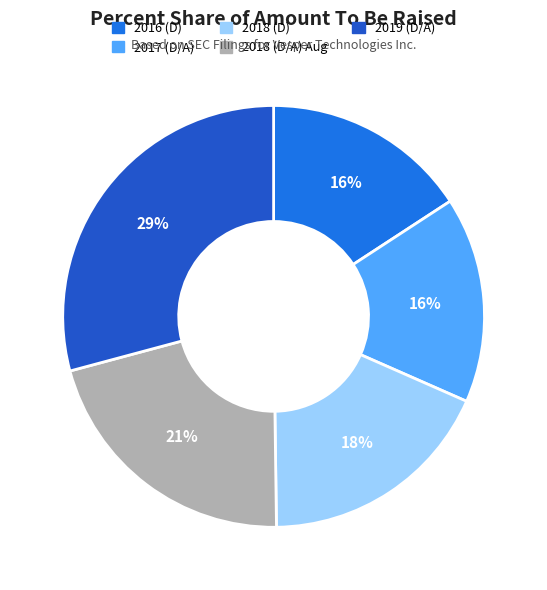

What is the ratio of the value at 2018 (D/A) Aug to the value at 2016 (D)?

1.3